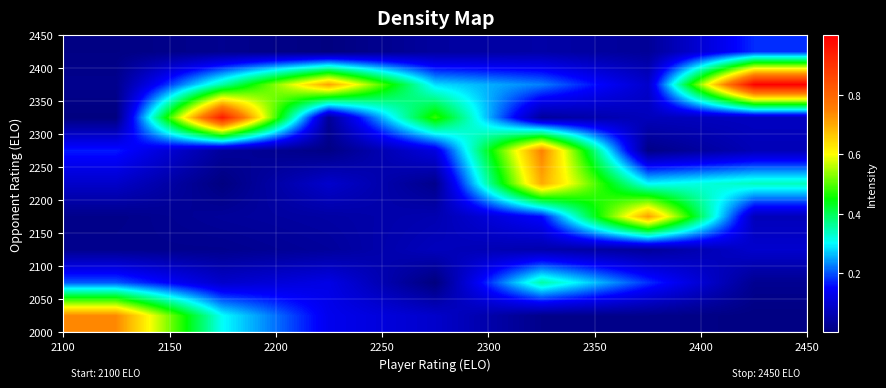

Count the number of data series in this chart.

9